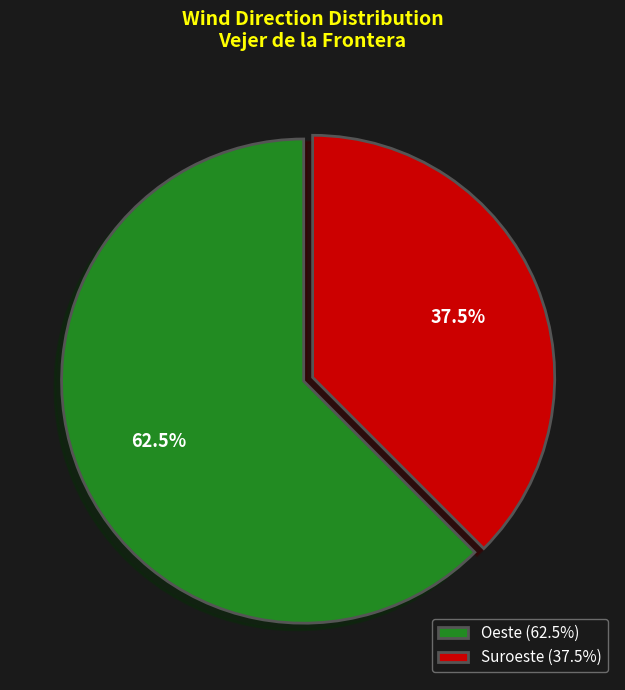

Count the number of slices in the pie.

2